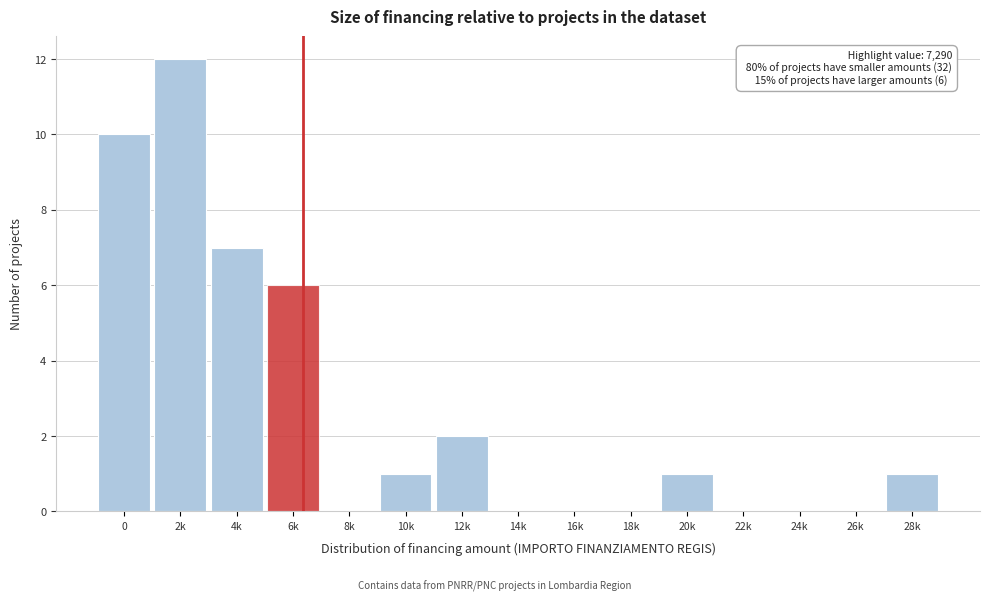

Reading left to right, list all the values displayed in this chart.

0=10	2k=12	4k=7	6k=6	8k=0	10k=1	12k=2	14k=0	16k=0	18k=0	20k=1	22k=0	24k=0	26k=0	28k=1